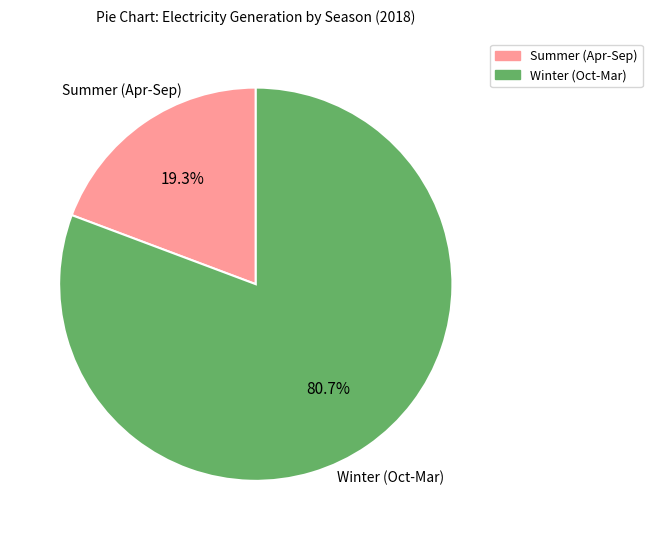

Is there any slice that represents more than half of the pie?

Yes